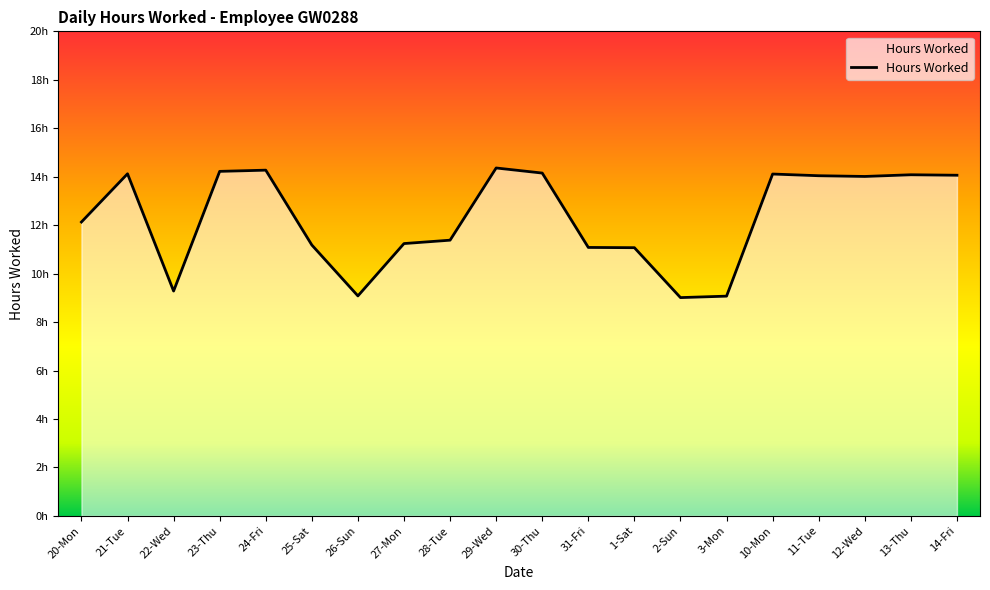

What is the minimum value shown in the chart?

9.0